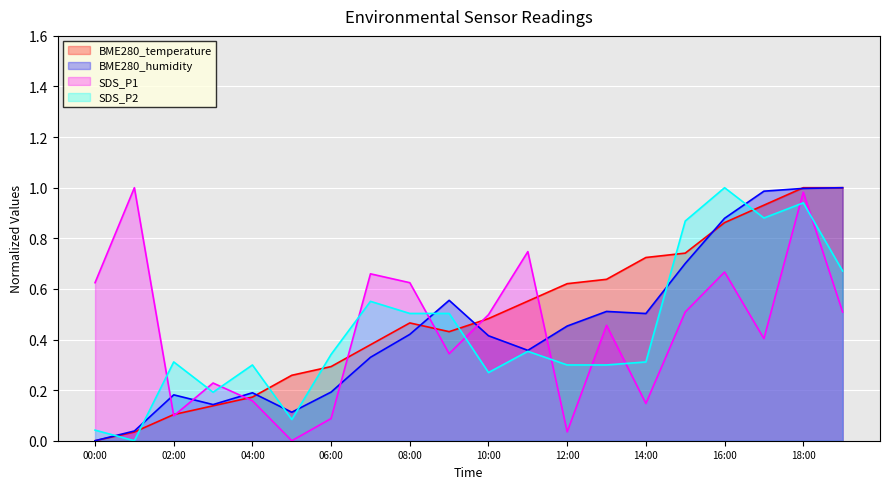

In BME280_temperature, how many points are higher than both neighbors (excluding endpoints)?

1